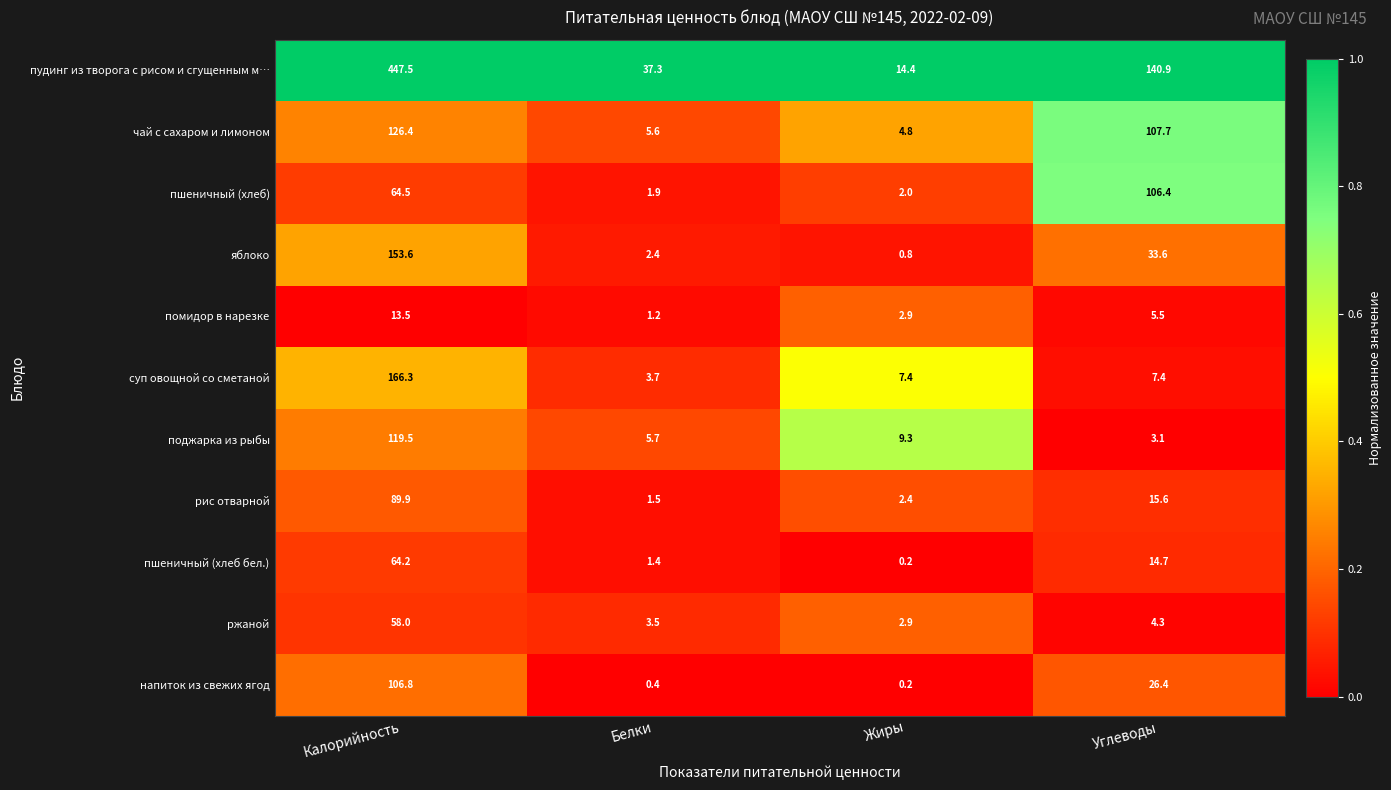

Which series has the widest spread of values?

пудинг из творога с рисом и сгущенным м…